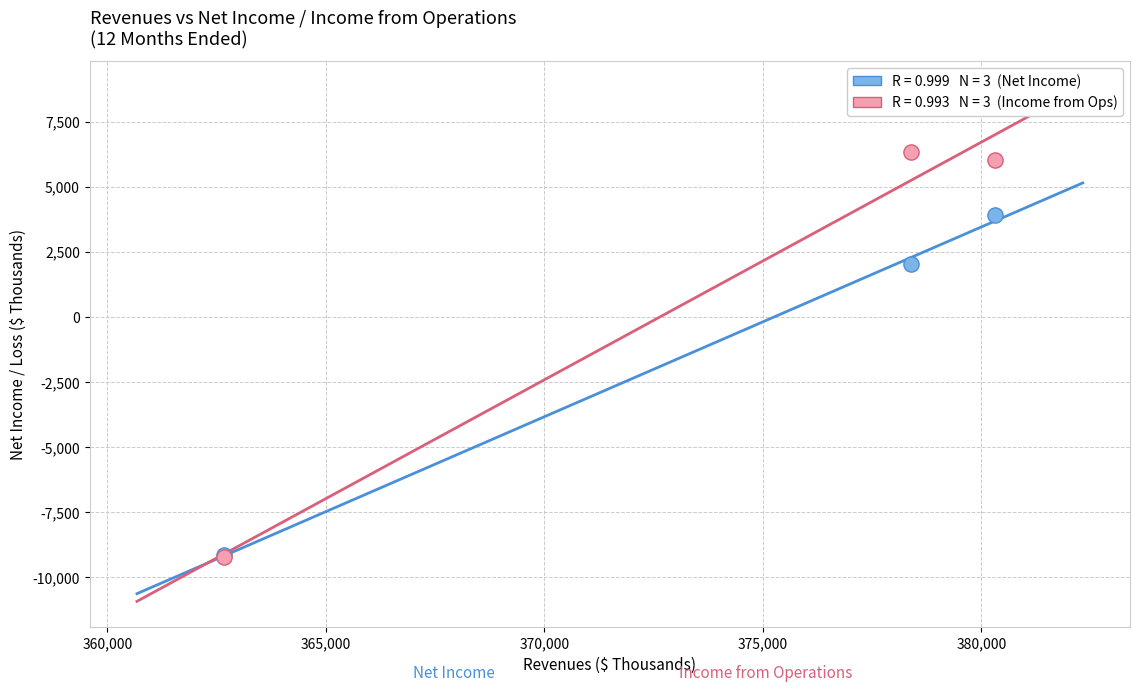

Across all series, what Y value is closest to -1443?

2037